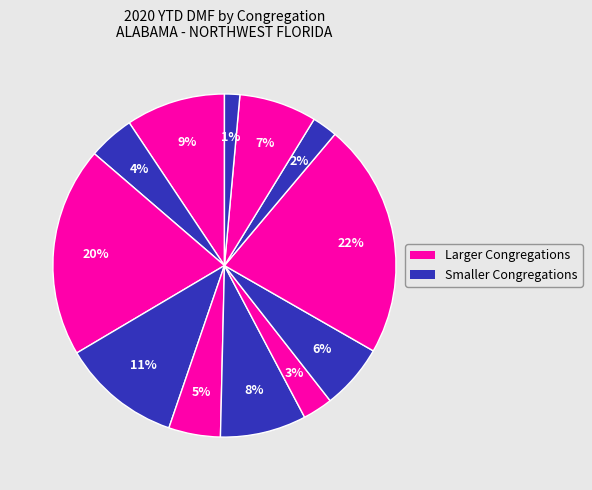

Count the number of slices in the pie.

12